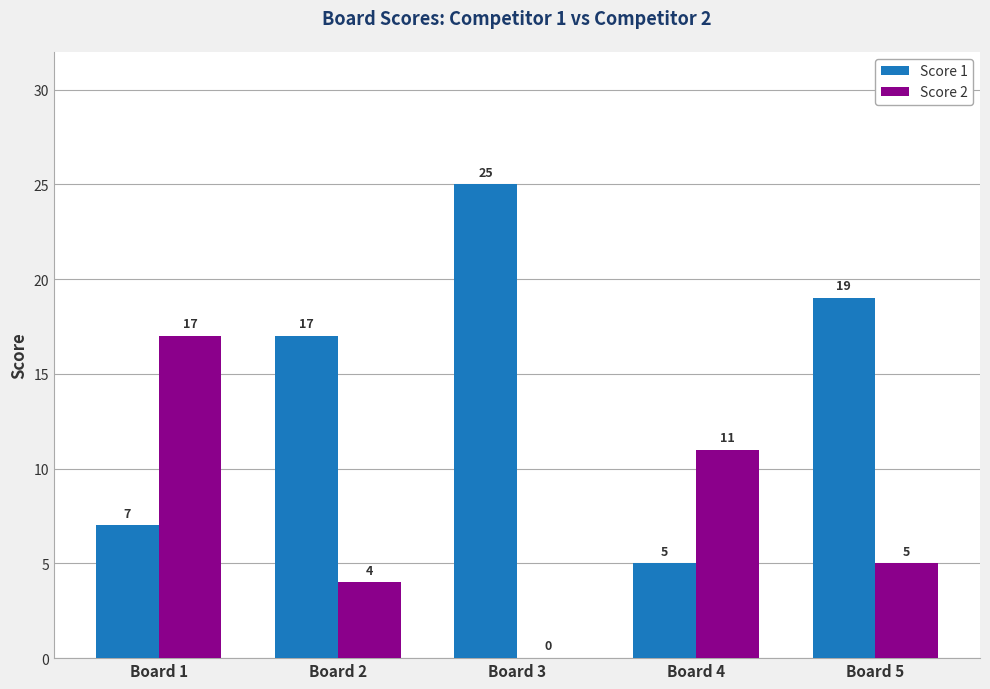

What is the difference between the Score 1 values at Board 2 and Board 1?

10